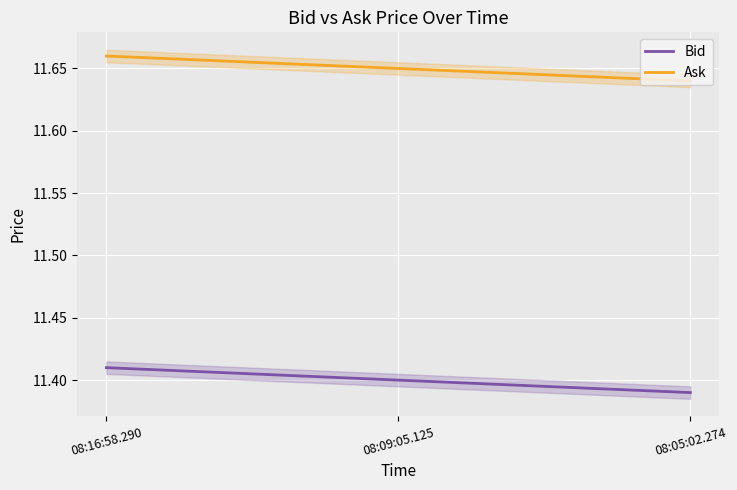

At which label is Bid closest to 11?

08:05:02.274